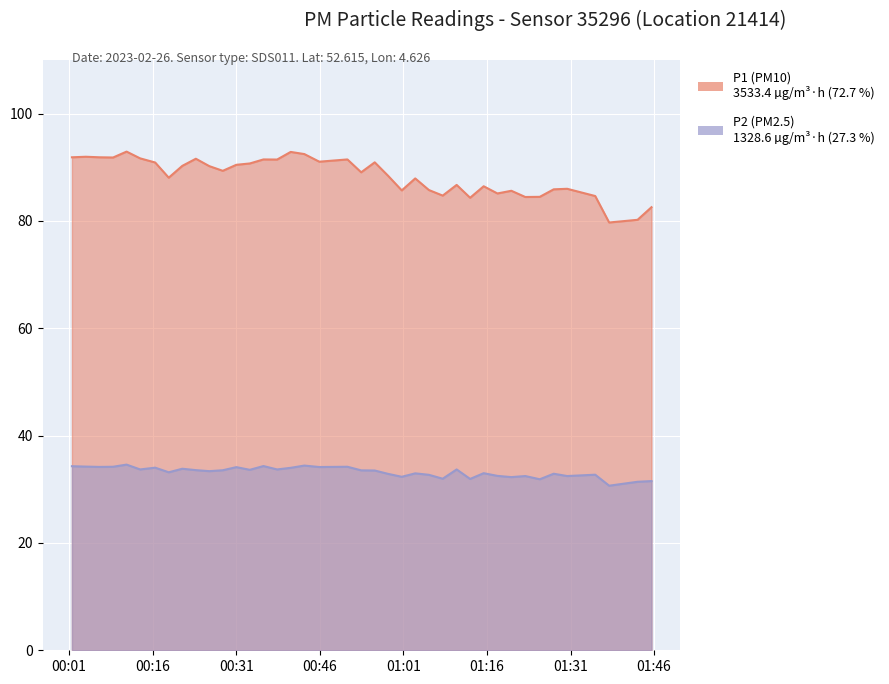

Reading right to left, list all the values displayed in this chart.

P1: 82.6	80.2	79.7	84.7	86.0	85.9	84.5	84.5	85.6	85.1	86.5	84.3	86.7	84.7	85.8	87.9	85.7	88.4	90.9	89.1	91.5	91.0	92.5	92.9	91.5	91.5	90.7	90.5	89.3	90.2	91.6	90.3	88.1	90.9	91.7	92.9	91.8	91.9	92.0	91.9
P2: 31.5	31.4	30.7	32.7	32.5	32.9	31.9	32.5	32.3	32.5	33.0	31.9	33.7	32.0	32.7	33.0	32.3	32.9	33.5	33.5	34.2	34.1	34.4	34.0	33.7	34.3	33.6	34.1	33.5	33.4	33.6	33.8	33.2	34.0	33.7	34.6	34.2	34.2	34.2	34.3